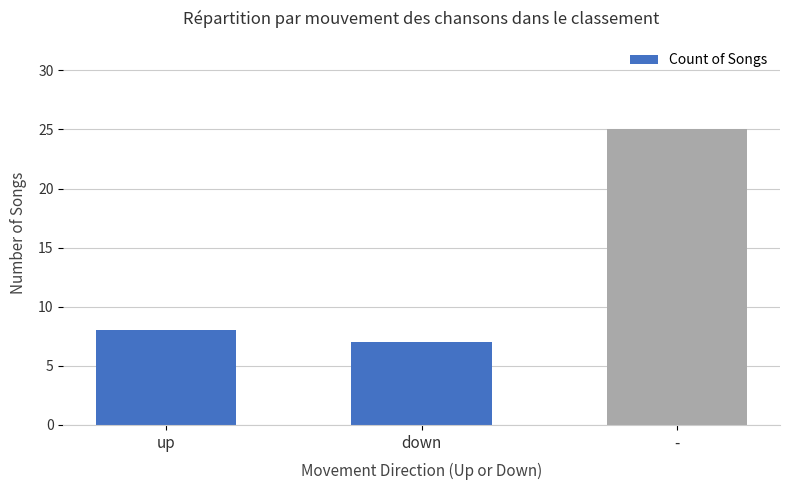

Which has a higher value, down or -?

-